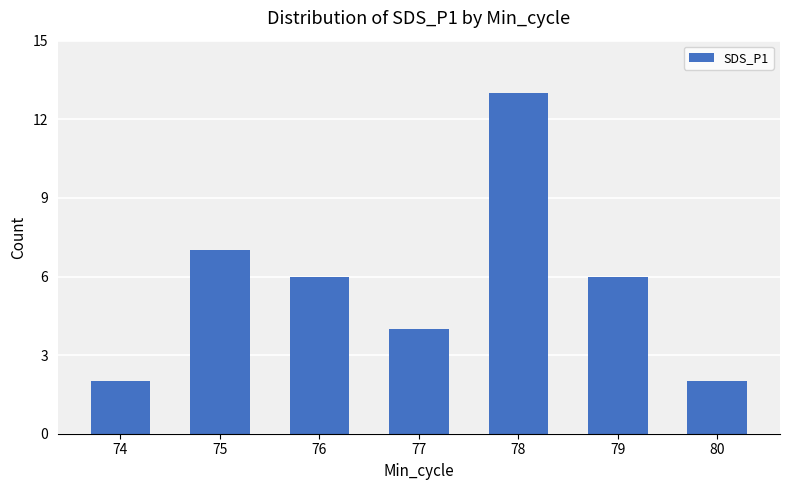

What is the sum of all values?

40